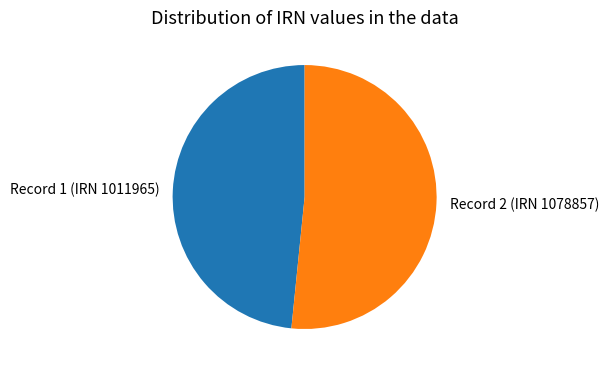

What is the ratio of the value at Record 2 (IRN 1078857) to the value at Record 1 (IRN 1011965)?

1.1